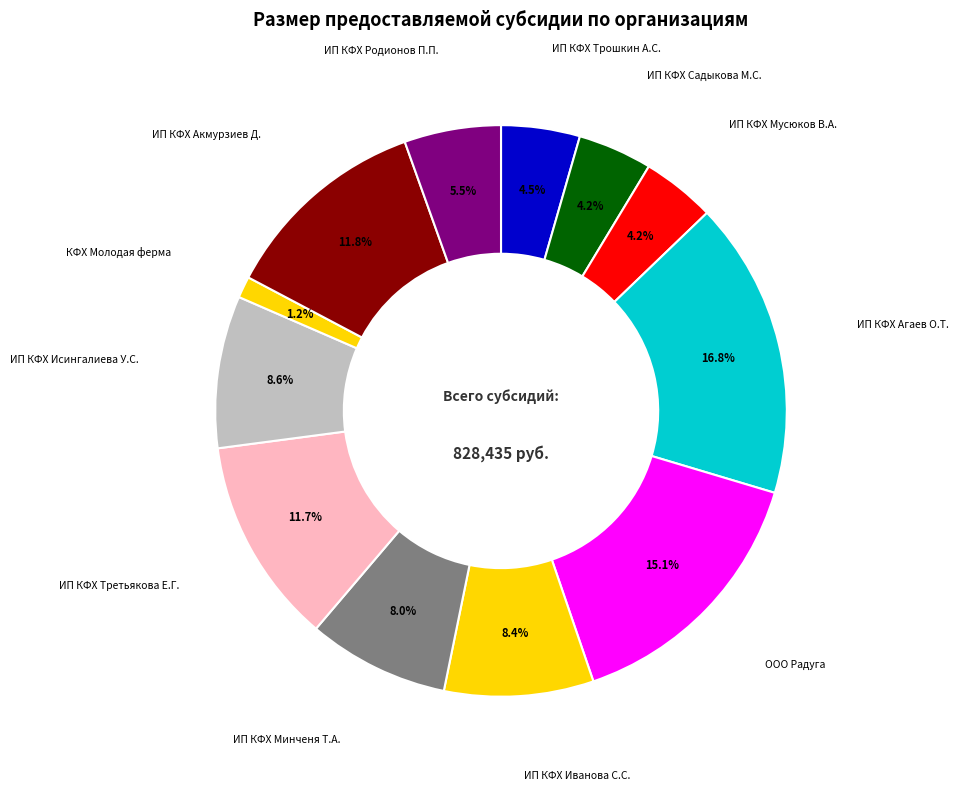

Which slice is the largest?

ИП КФХ Агаев О.Т.